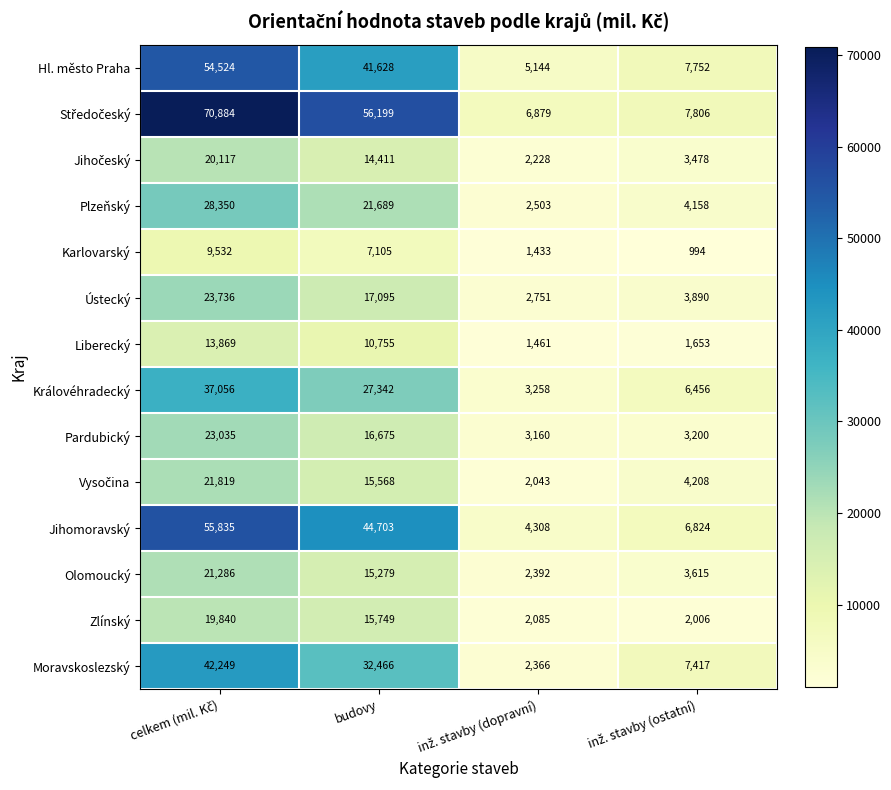

What is the difference between the maximum and second lowest values in the Královéhradecký series?

30600